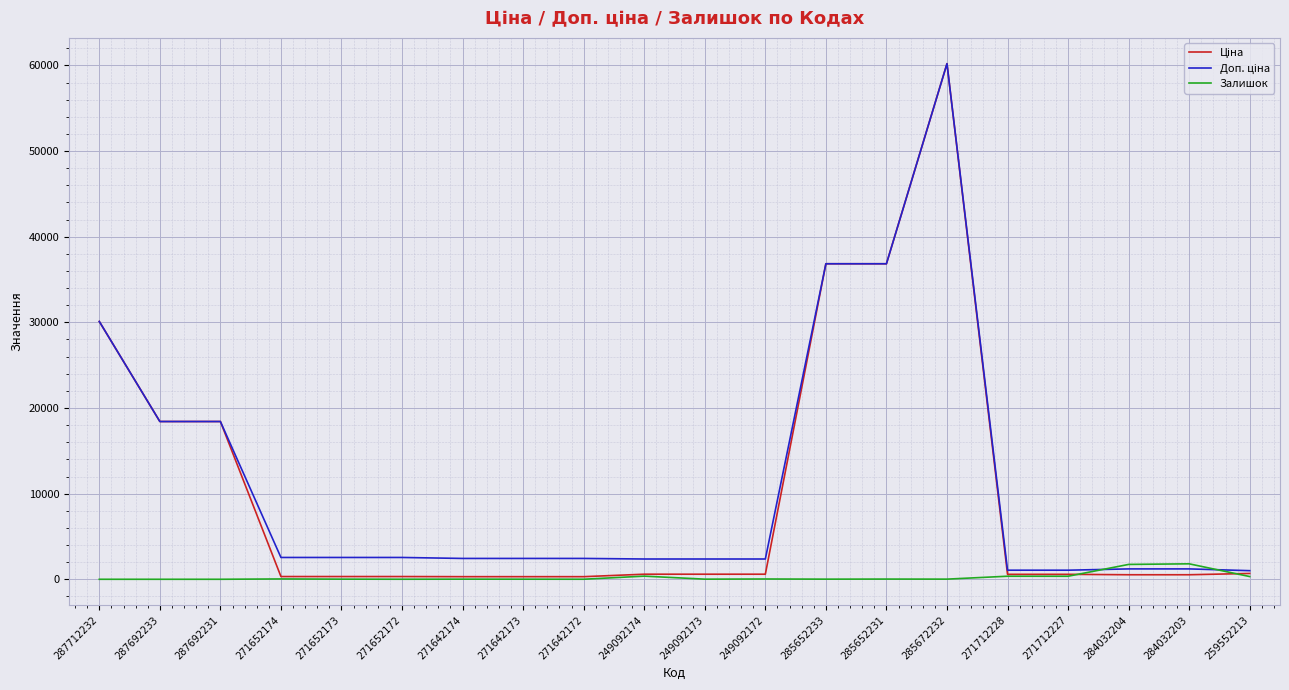

What is the total value across all series at 287692231?

36841.7